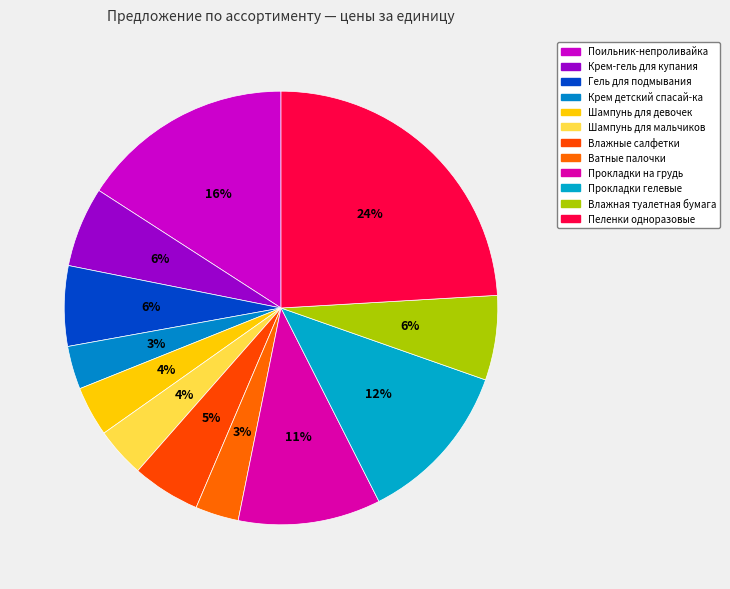

What is the ratio of the value at Гель для подмывания to the value at Крем детский спасай-ка?

1.9